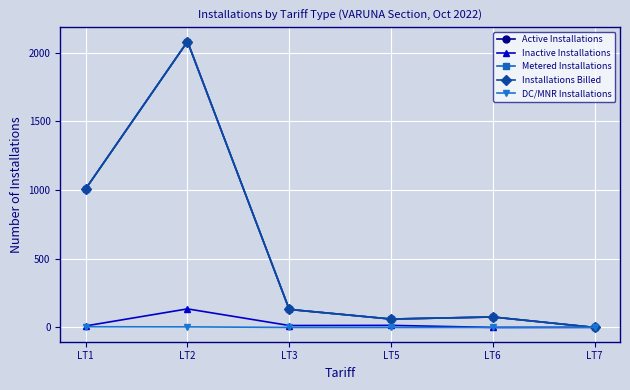

Which series has the largest range (max minus min)?

Active Installations